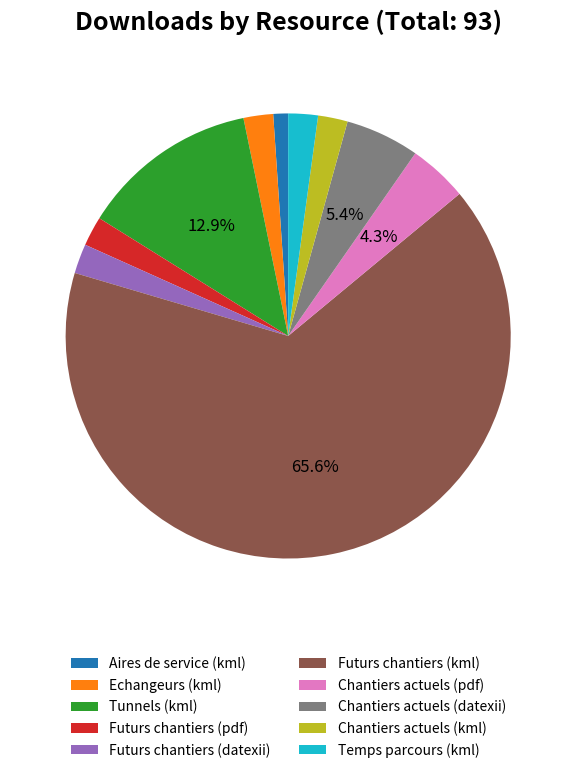

Count the number of slices in the pie.

10